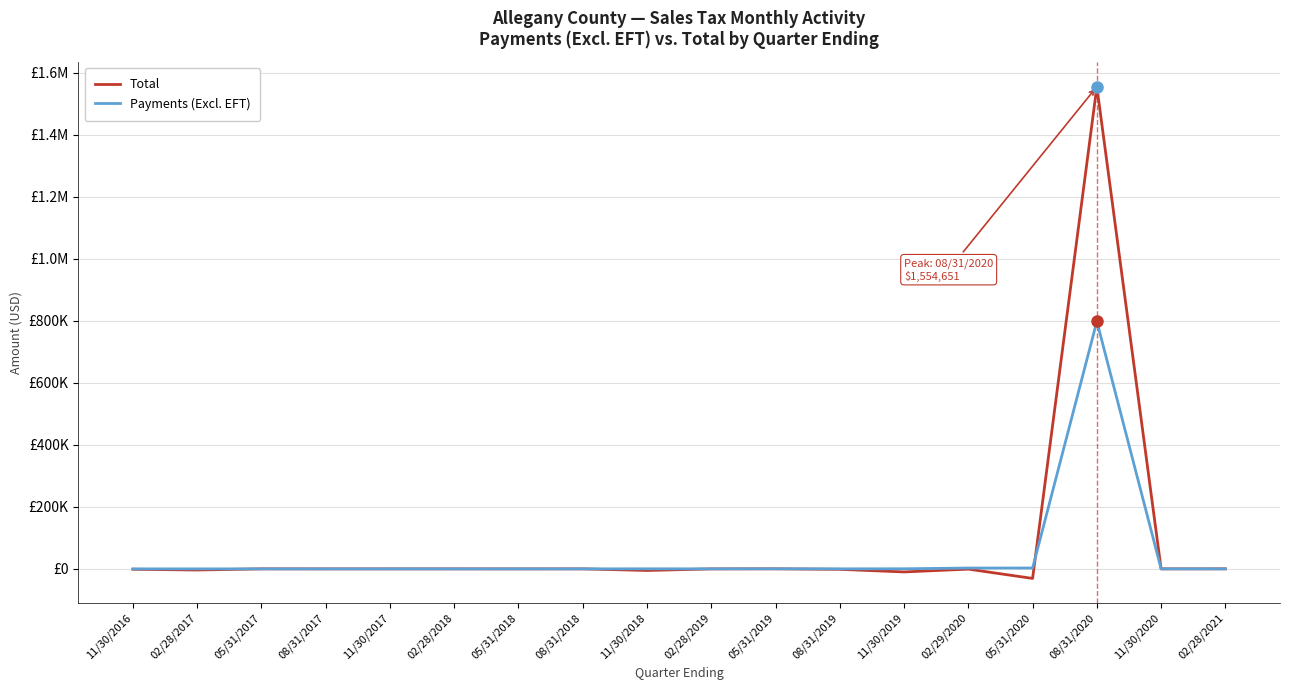

True or false: Total and Payments (Excl. EFT) intersect in this chart.

True